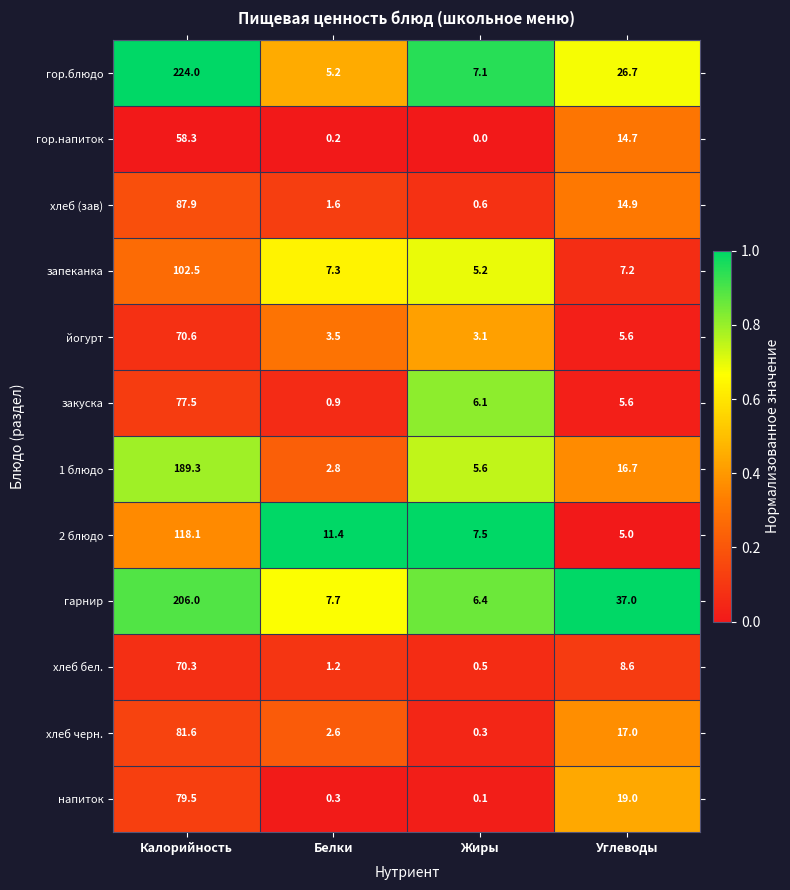

True or false: 1 блюдо has a value of 2.8 at Белки.

True